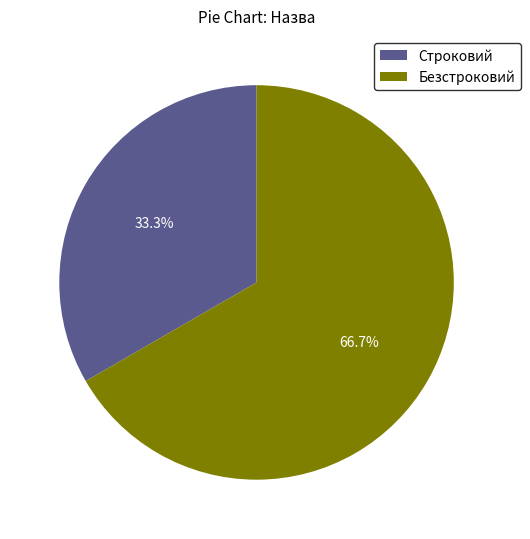

Rank the categories by value from lowest to highest.

Строковий, Безстроковий